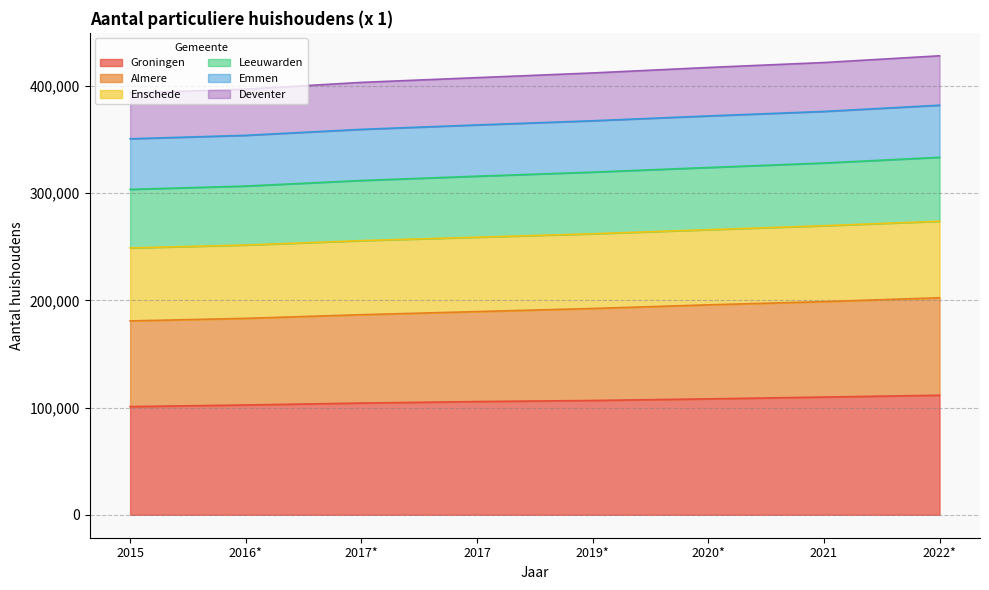

What is the maximum value for Groningen?

111500